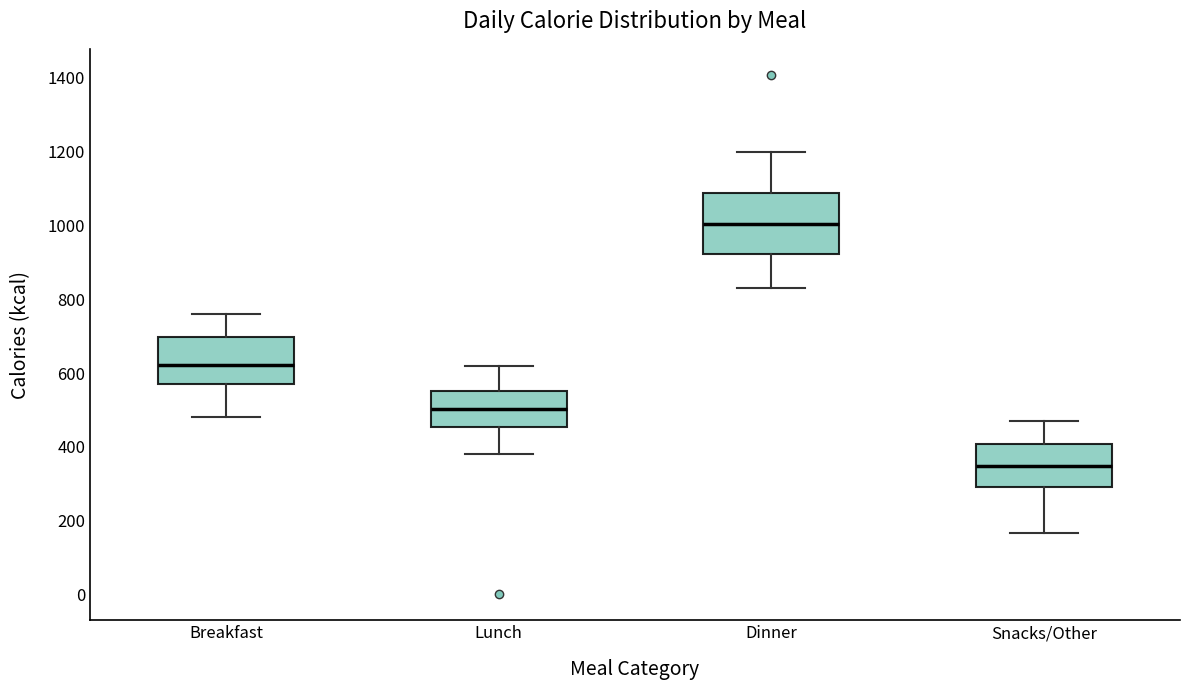

Comparing the boxes themselves (not the whiskers), which one is the tallest?

Dinner